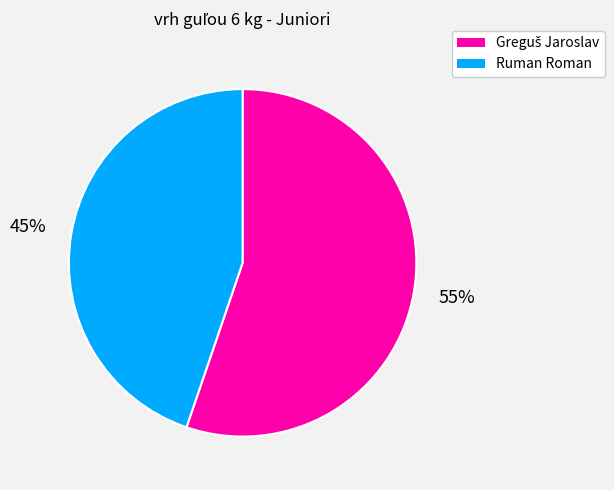

To the nearest percent, what is the difference between the largest and smallest slice percentages?

10%